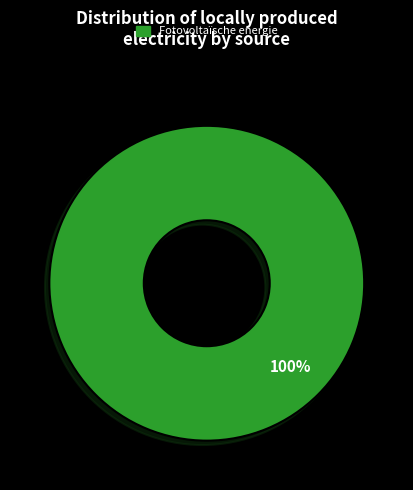

Is there a majority slice in this chart?

Yes